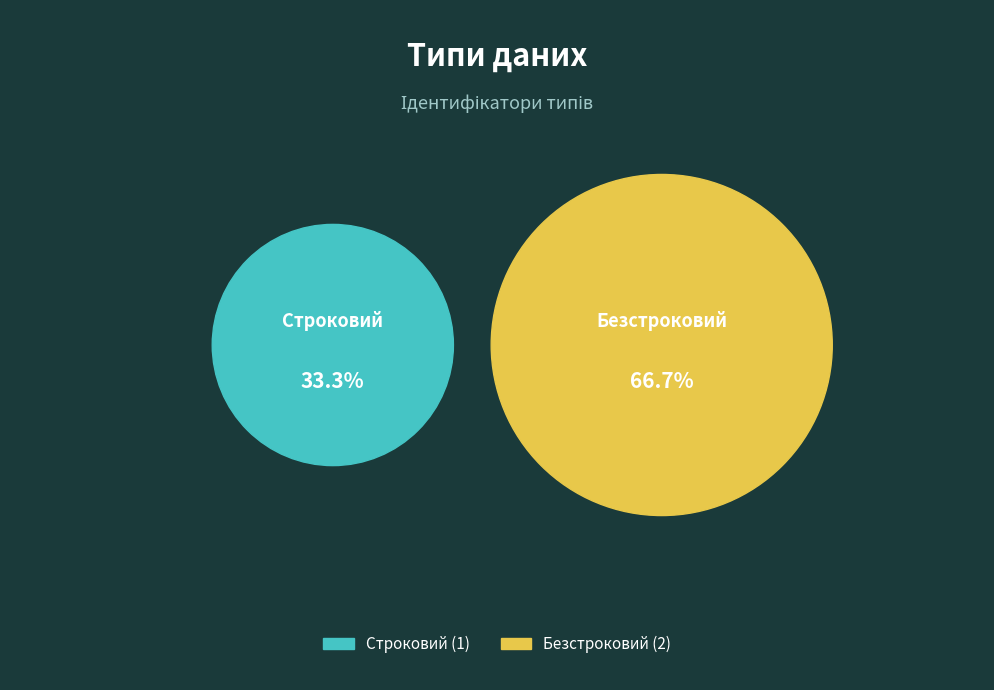

To the nearest percent, what portion does Безстроковий represent?

67%